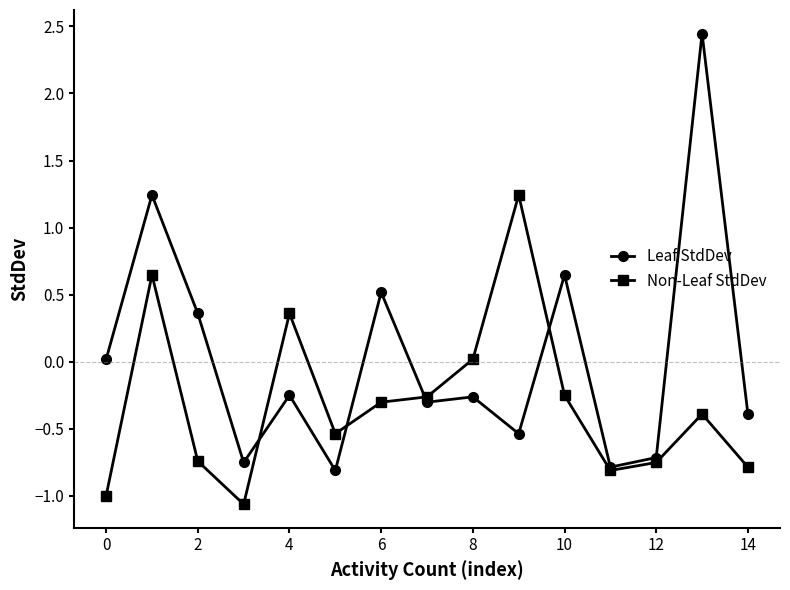

Which series has the largest range (max minus min)?

Leaf StdDev